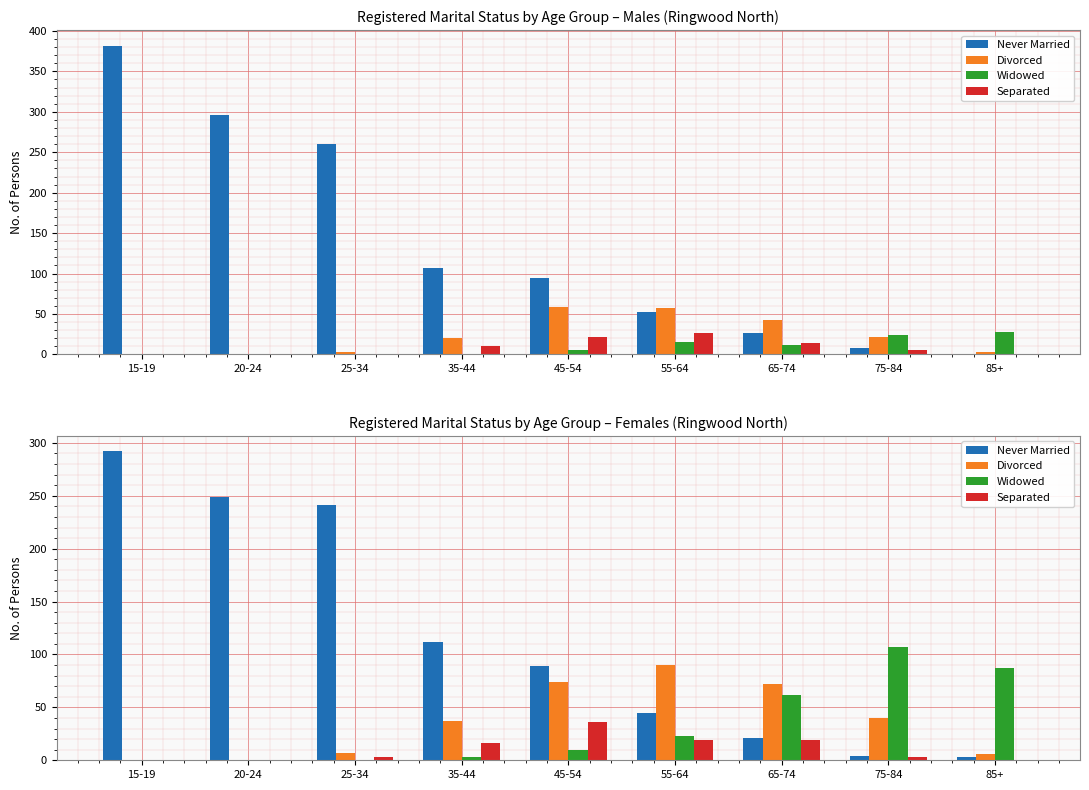

Reading left to right, what are all the values shown in this chart?

Never Married: 15-19=292	20-24=249	25-34=241	35-44=112	45-54=89	55-64=45	65-74=21	75-84=4	85+=3
Divorced: 15-19=0	20-24=0	25-34=7	35-44=37	45-54=74	55-64=90	65-74=72	75-84=40	85+=6
Widowed: 15-19=0	20-24=0	25-34=0	35-44=3	45-54=10	55-64=23	65-74=62	75-84=107	85+=87
Separated: 15-19=0	20-24=0	25-34=3	35-44=16	45-54=36	55-64=19	65-74=19	75-84=3	85+=0